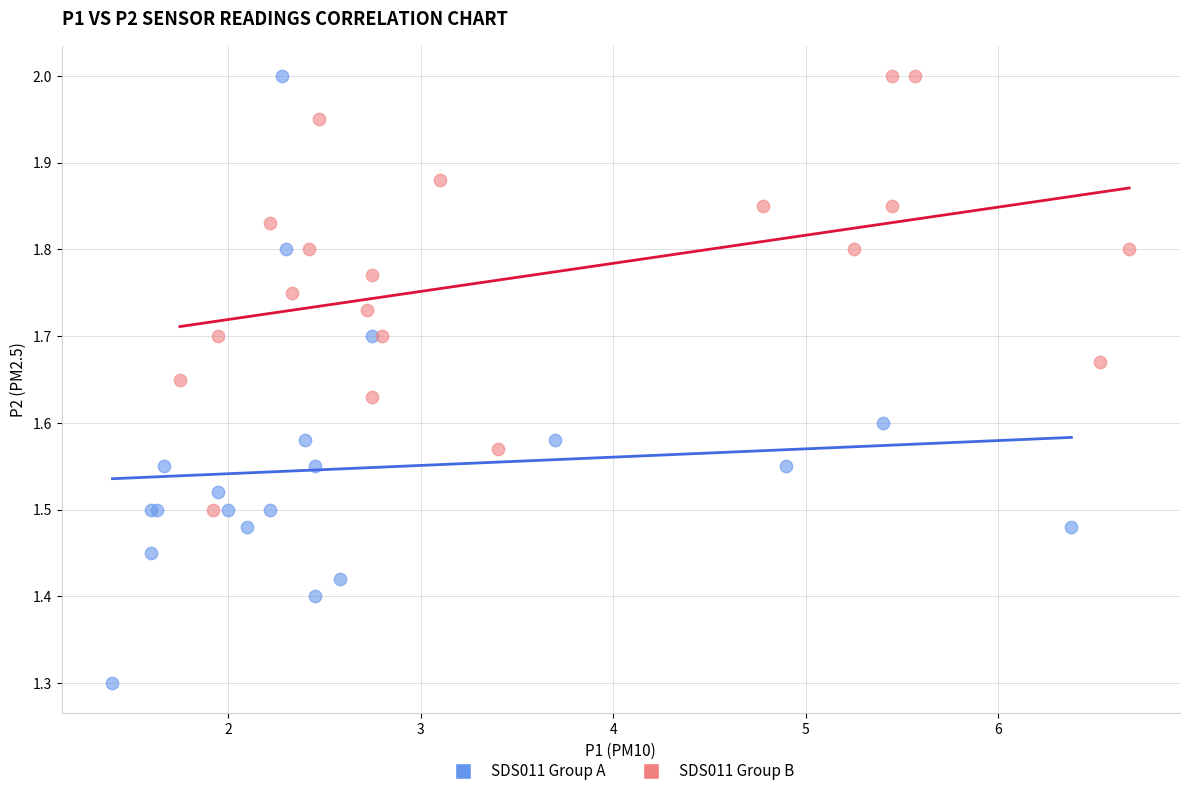

What are all the series names shown in the legend?

SDS011 Group A, SDS011 Group B